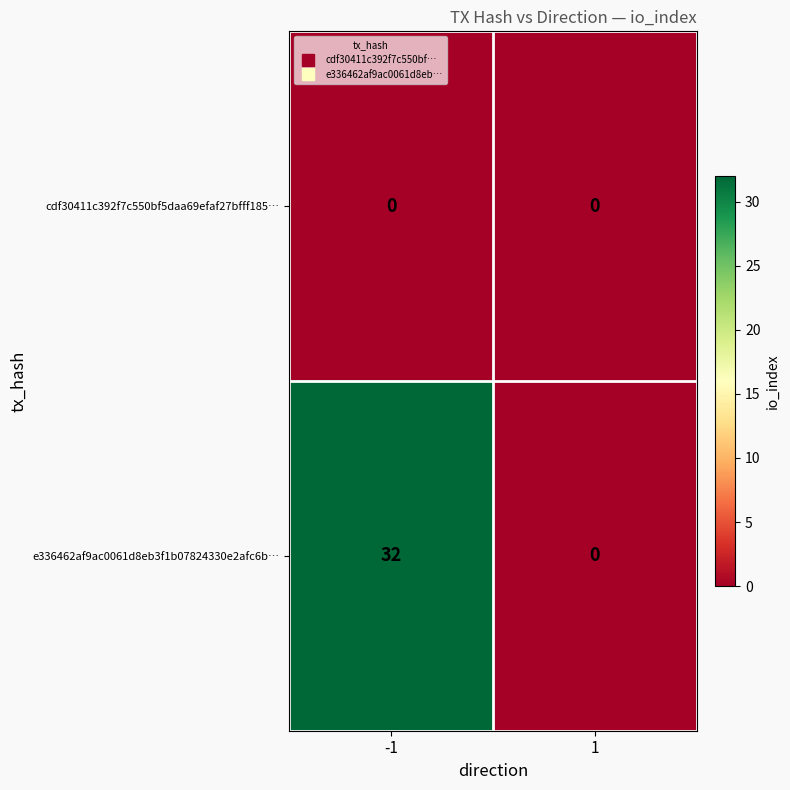

Which series changed the most between -1 and 1?

e336462af9ac0061d8eb3f1b07824330e2afc6b…